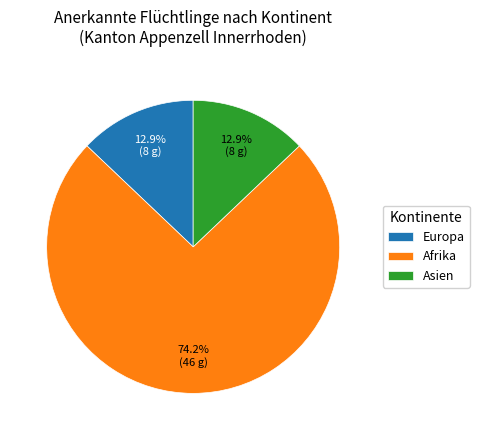

Which has a higher value, Europa or Afrika?

Afrika